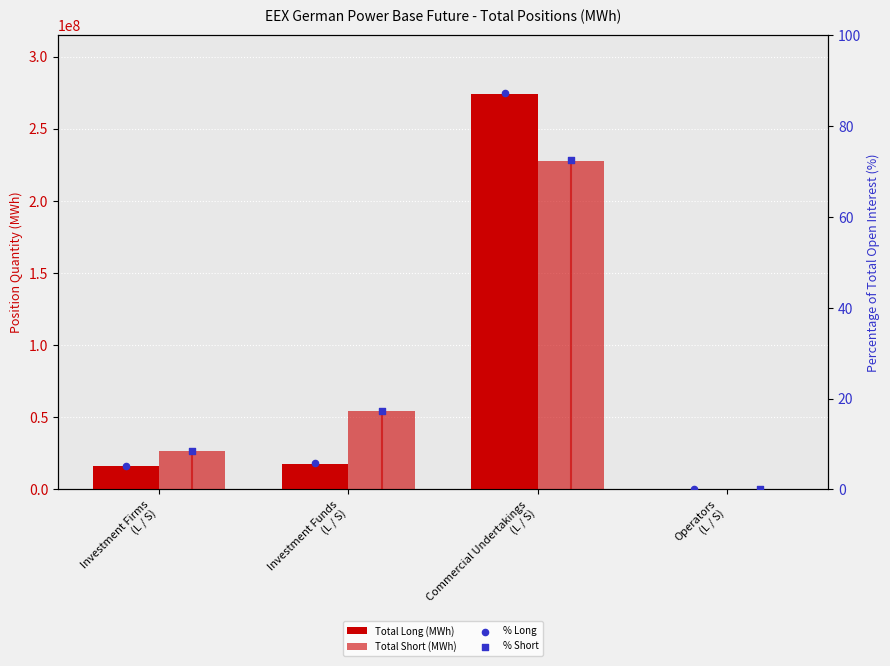

At how many categories does at least one series exceed 52280264?

2